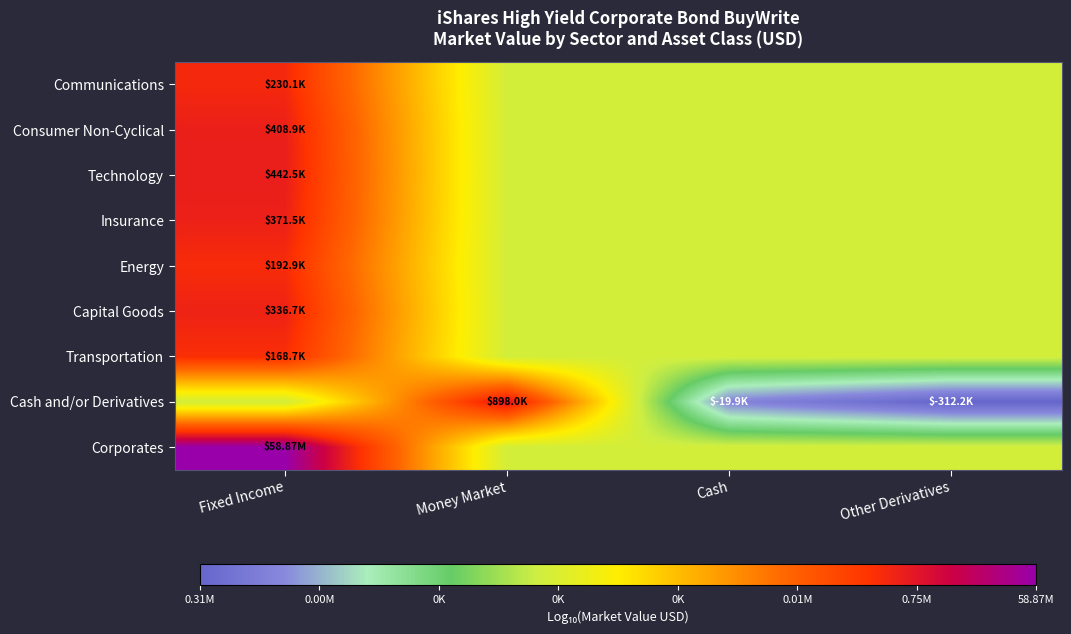

What is the total value across all series at Fixed Income?

46.0